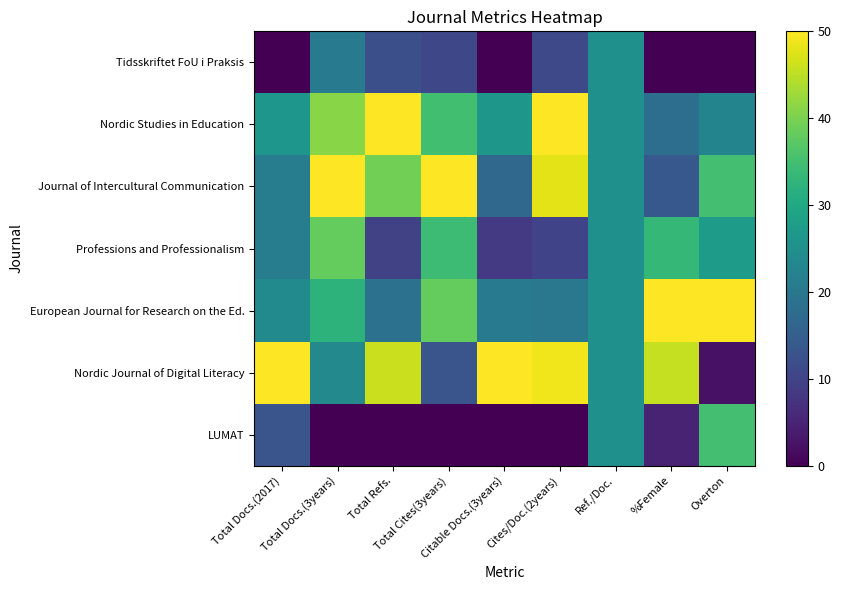

Reading right to left, list all the values displayed in this chart.

Tidsskriftet FoU i Praksis: Overton=0.0	%Female=0.0	Ref./Doc.=25.0	Cites/Doc.(2years)=11.0	Citable Docs.(3years)=0.0	Total Cites(3years)=10.9	Total Refs.=12.3	Total Docs.(3years)=20.6	Total Docs.(2017)=0.0
Nordic Studies in Education: Overton=22.5	%Female=18.1	Ref./Doc.=25.0	Cites/Doc.(2years)=50.0	Citable Docs.(3years)=26.4	Total Cites(3years)=34.8	Total Refs.=50.0	Total Docs.(3years)=41.2	Total Docs.(2017)=26.3
Journal of Intercultural Communication: Overton=35.0	%Female=13.8	Ref./Doc.=25.0	Cites/Doc.(2years)=48.0	Citable Docs.(3years)=17.0	Total Cites(3years)=50.0	Total Refs.=39.3	Total Docs.(3years)=50.0	Total Docs.(2017)=21.1
Professions and Professionalism: Overton=27.5	%Female=33.3	Ref./Doc.=25.0	Cites/Doc.(2years)=10.0	Citable Docs.(3years)=8.5	Total Cites(3years)=34.3	Total Refs.=9.8	Total Docs.(3years)=38.2	Total Docs.(2017)=21.1
European Journal for Research on the Ed.: Overton=50.0	%Female=50.0	Ref./Doc.=25.0	Cites/Doc.(2years)=20.0	Citable Docs.(3years)=20.8	Total Cites(3years)=38.1	Total Refs.=18.9	Total Docs.(3years)=32.4	Total Docs.(2017)=23.7
Nordic Journal of Digital Literacy: Overton=2.5	%Female=45.7	Ref./Doc.=25.0	Cites/Doc.(2years)=49.0	Citable Docs.(3years)=50.0	Total Cites(3years)=13.2	Total Refs.=45.9	Total Docs.(3years)=23.5	Total Docs.(2017)=50.0
LUMAT: Overton=35.0	%Female=5.1	Ref./Doc.=25.0	Cites/Doc.(2years)=0.0	Citable Docs.(3years)=0.0	Total Cites(3years)=0.0	Total Refs.=0.0	Total Docs.(3years)=0.0	Total Docs.(2017)=13.2